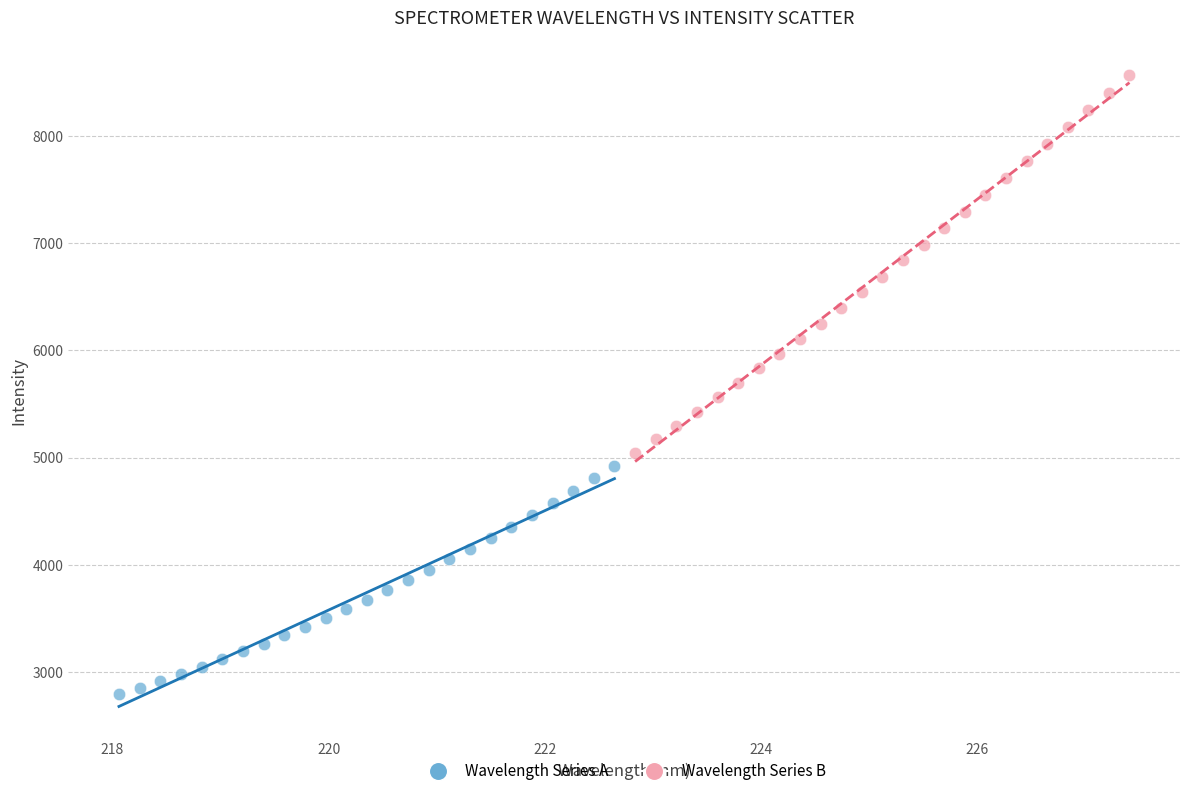

Which series has the widest spread of Y values?

Wavelength Series B